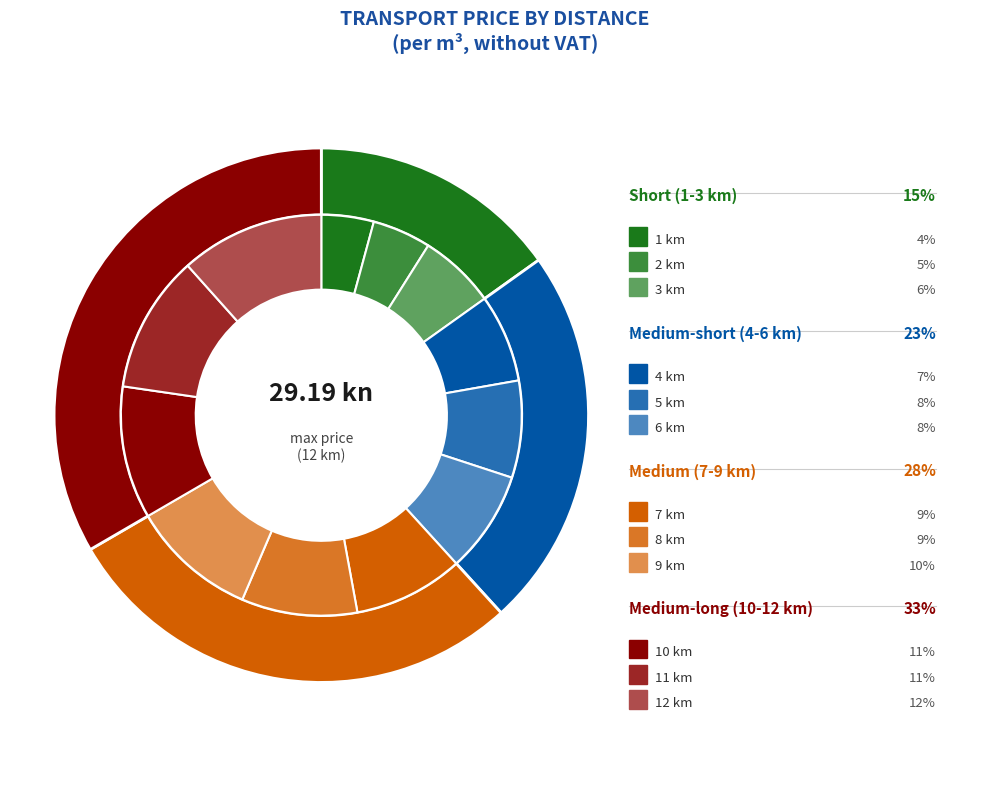

What percentage is the 5 km slice, to the nearest percent?

8%